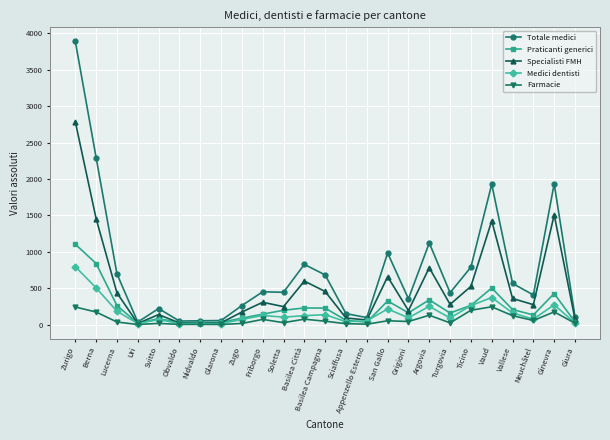

What is the label of the 24th point from the right?

Berna